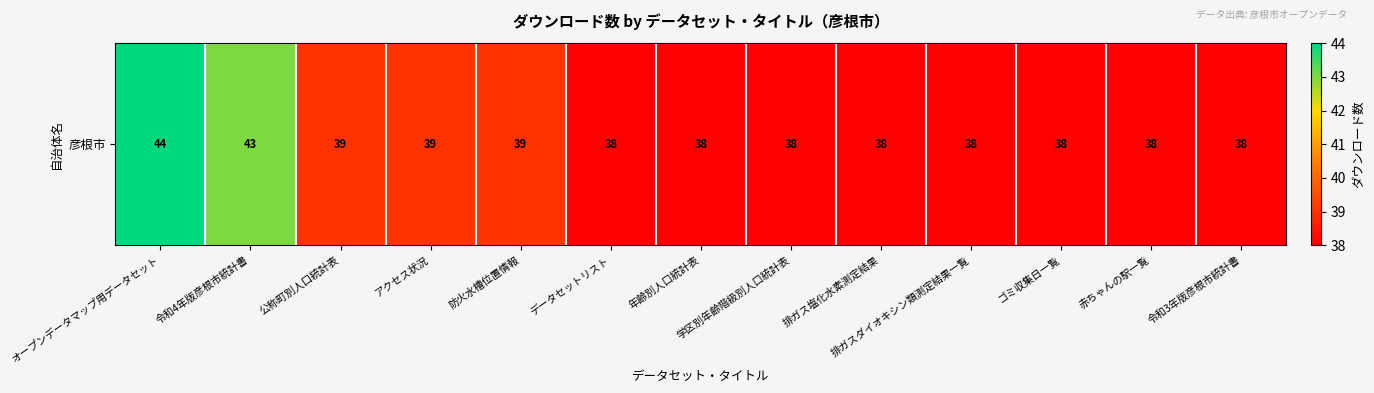

What is the ratio of the value at 排ガスダイオキシン類測定結果一覧 to the value at 学区別年齢階級別人口統計表?

1.0